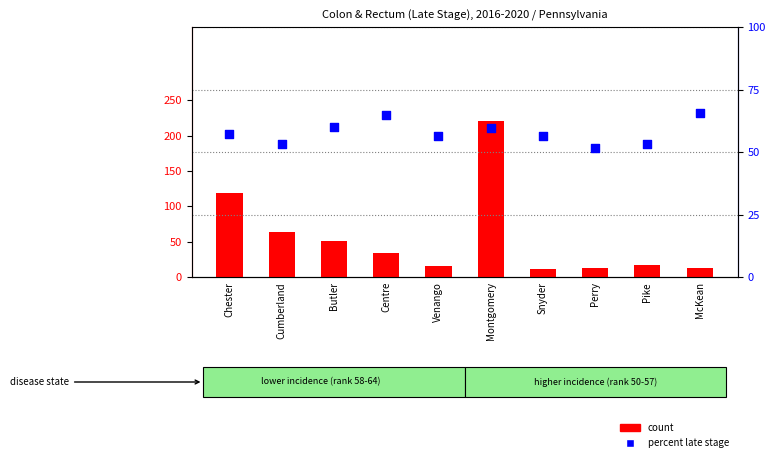

What is the total value across all series at Montgomery?

280.5